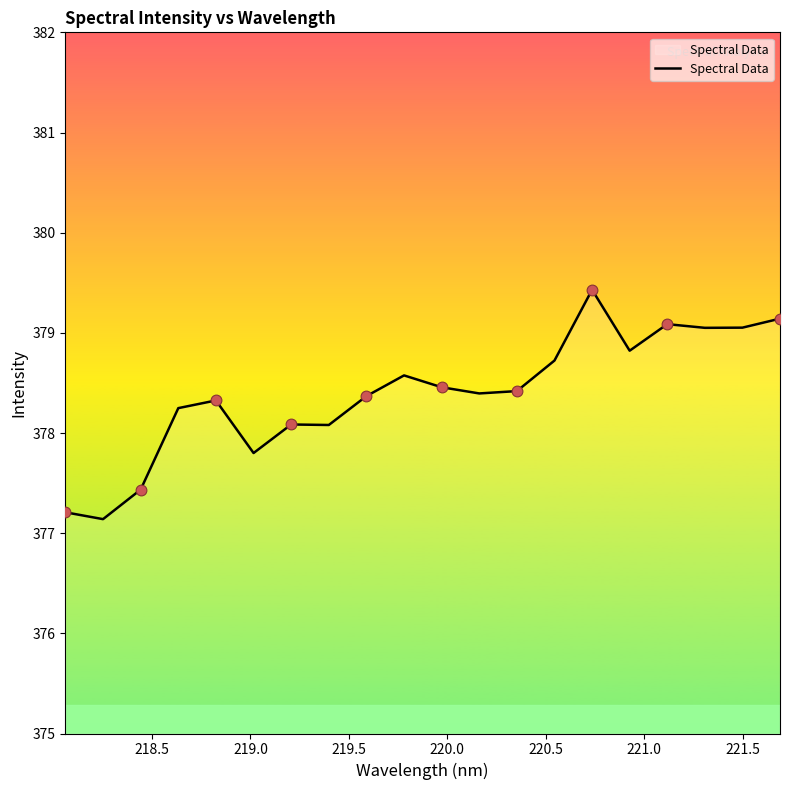

What is the smallest value displayed?

377.1